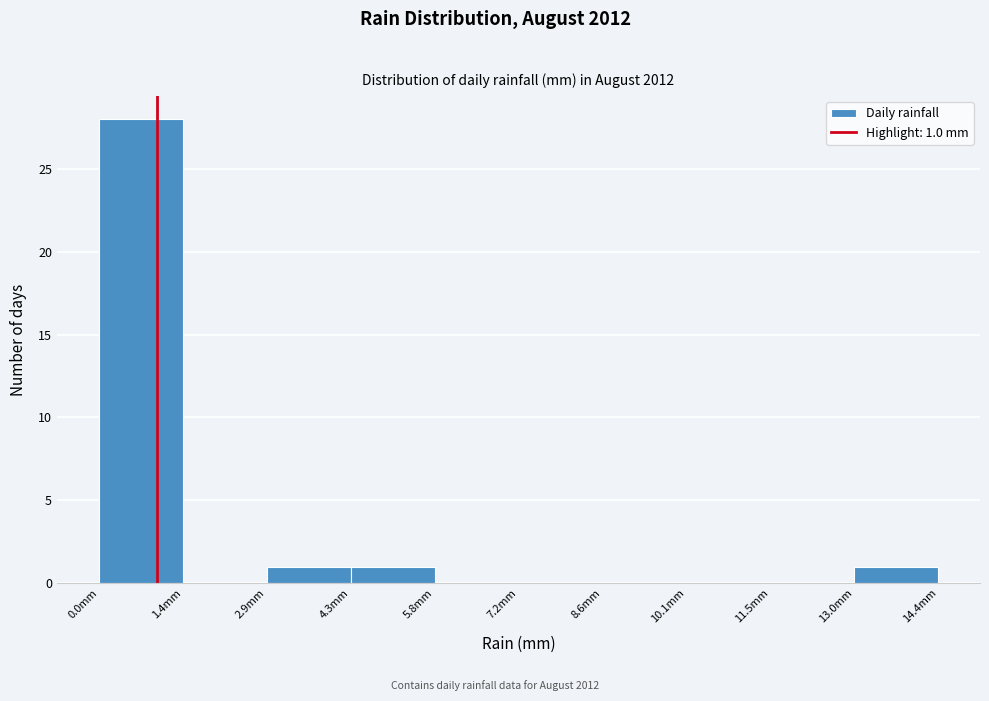

Over which range of the x-axis is the bar tallest?

0.00 to 1.44